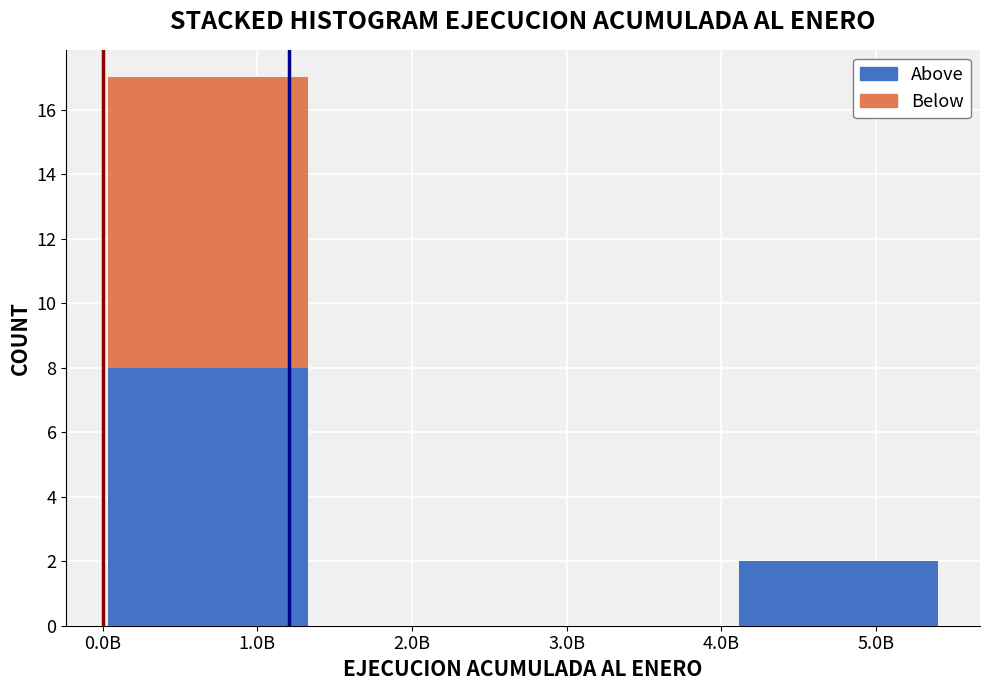

True or false: Above has a value of 8 at 1.0B.

True